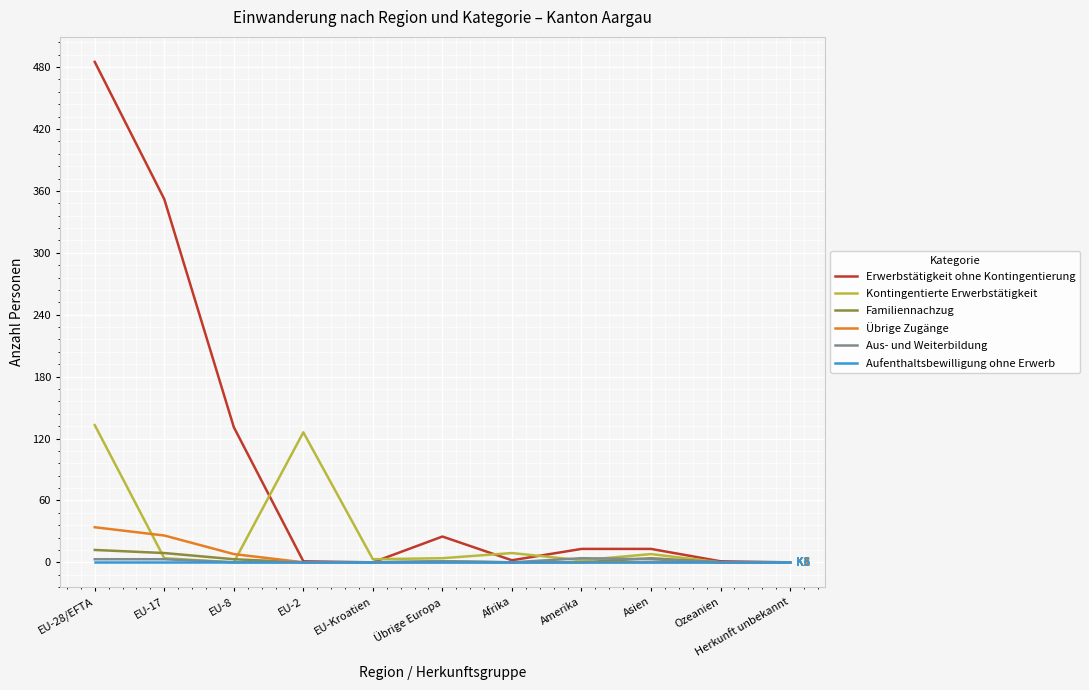

True or false: Aus- und Weiterbildung has a value of 0 at Afrika.

True